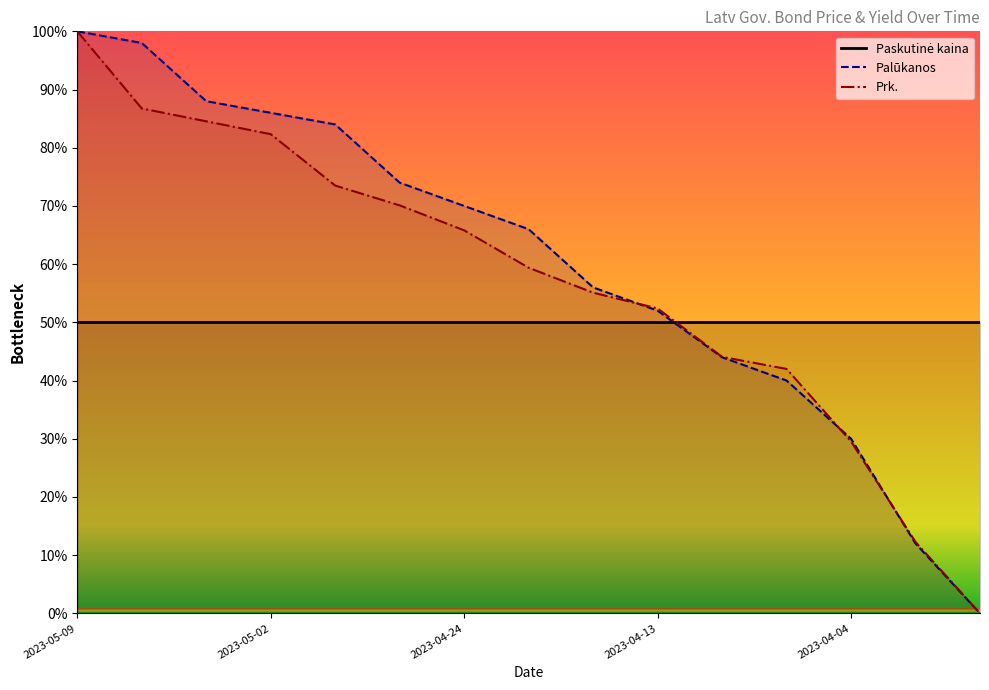

What is the difference between the maximum and minimum values in the Palūkanos series?

100.0